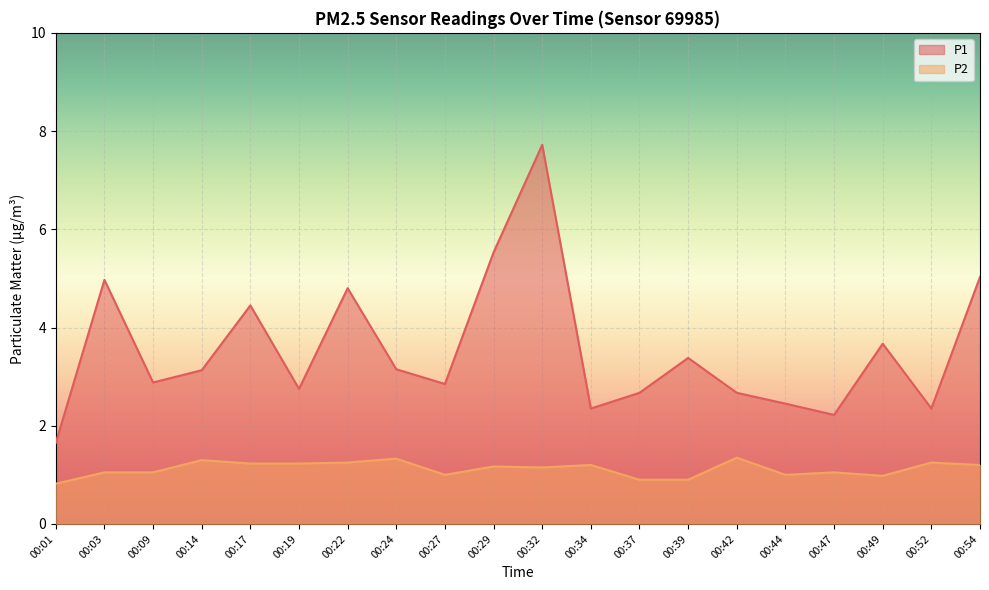

Does the chart display data point markers on the line(s)?

No